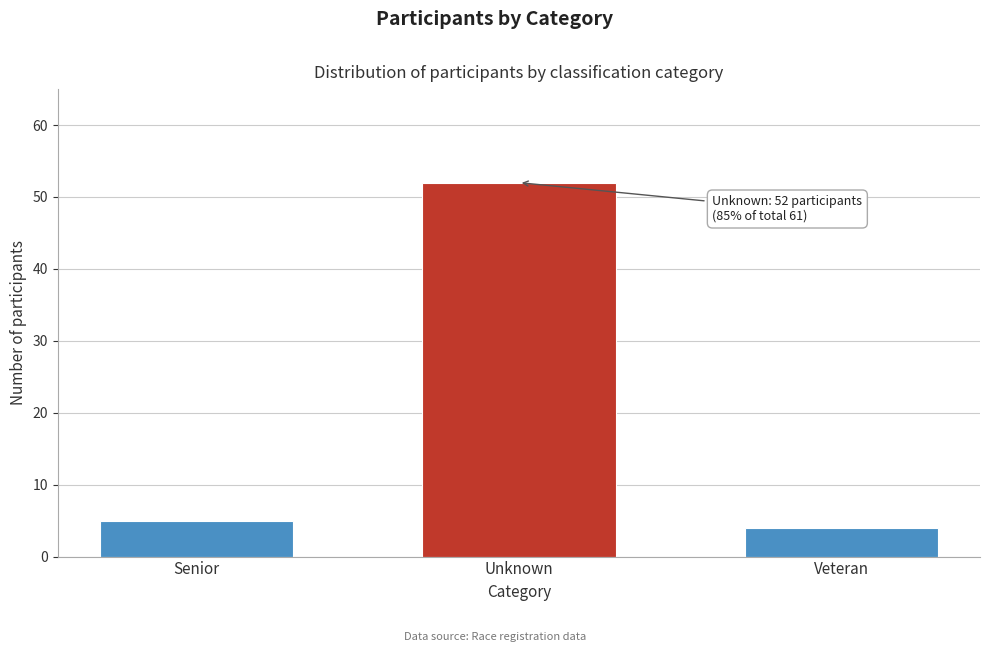

Reading left to right, what are all the values shown in this chart?

5	52	4